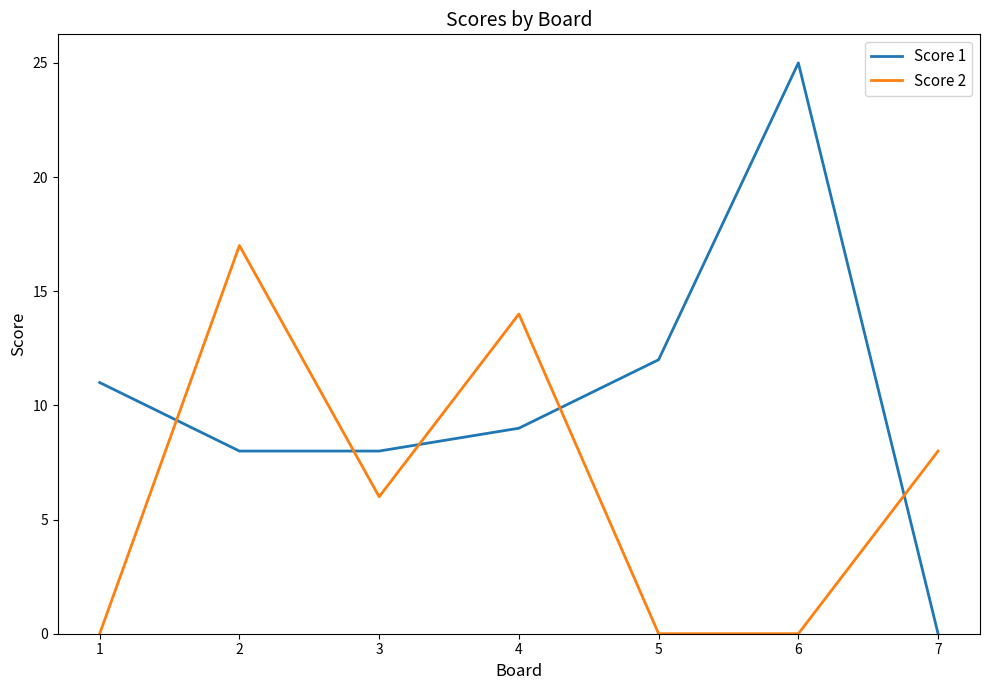

At how many categories does at least one series exceed 4?

7